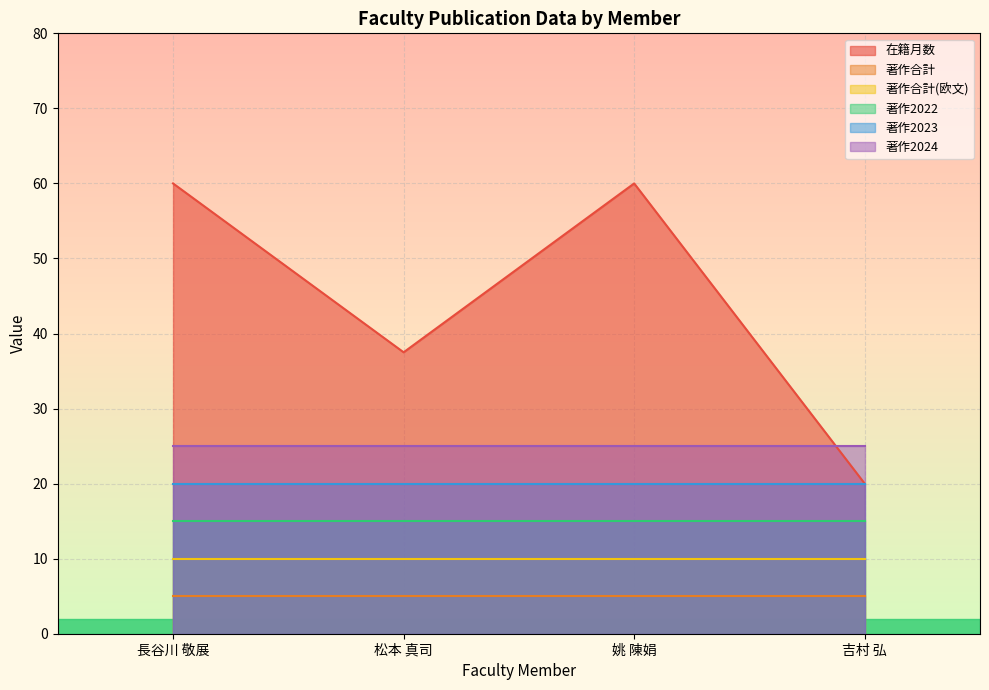

Which series has the largest total across all categories?

在籍月数